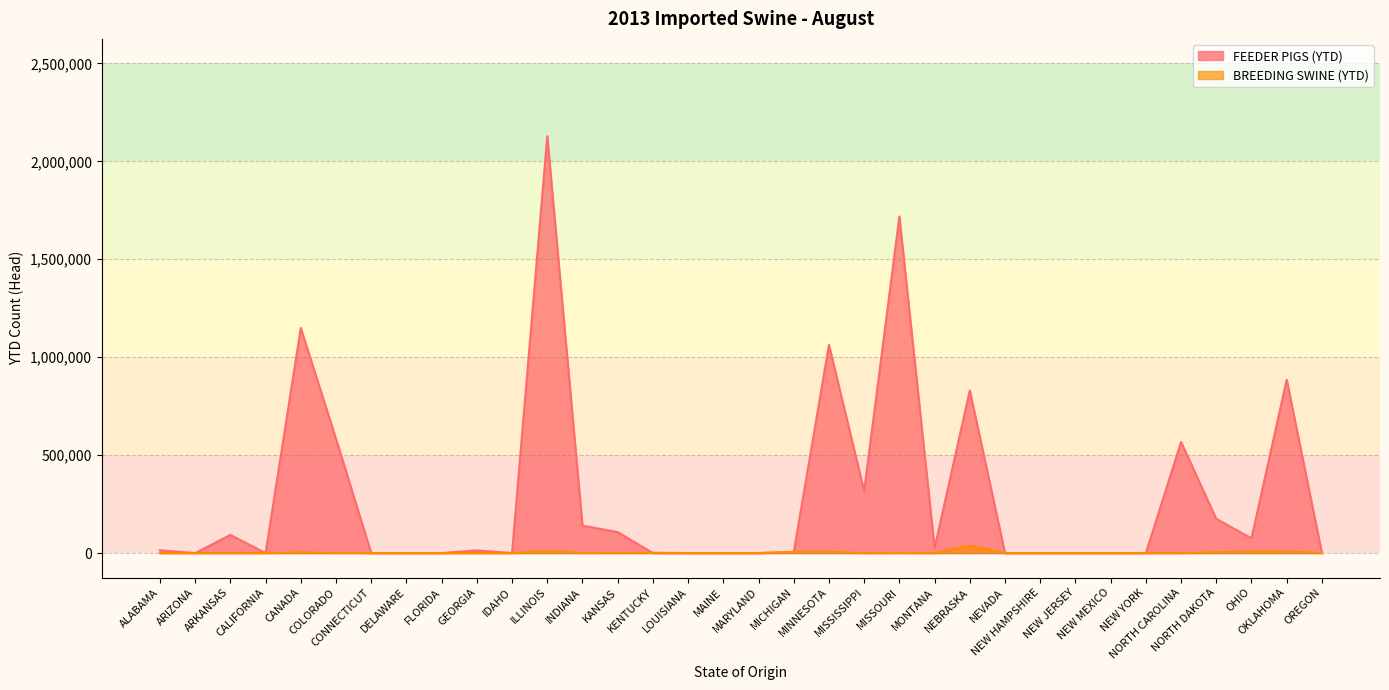

How many values in FEEDER PIGS (YTD) are above zero?

19